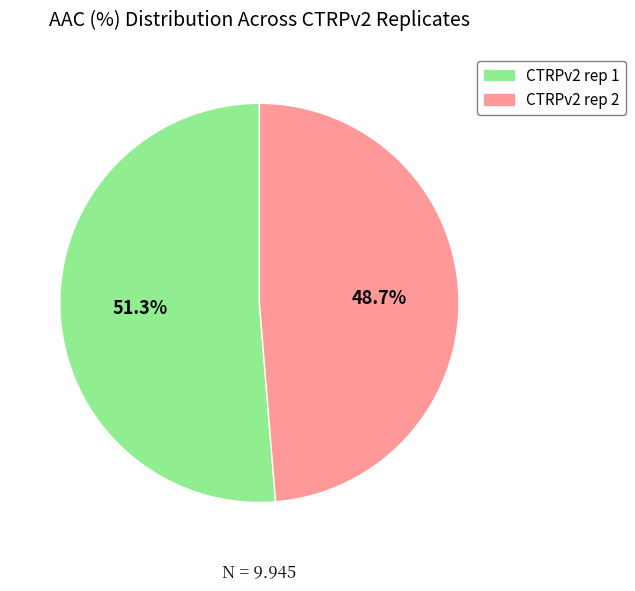

Count the number of slices in the pie.

2